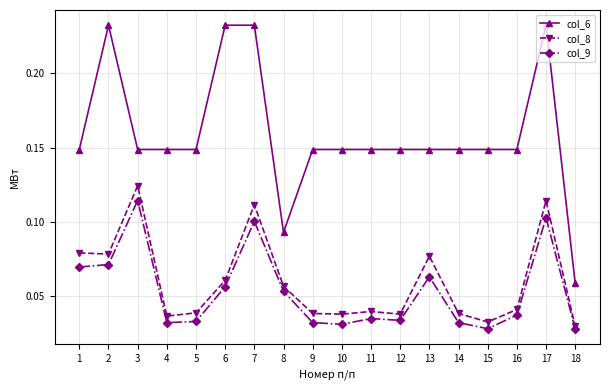

At how many categories does at least one series exceed 0?

18